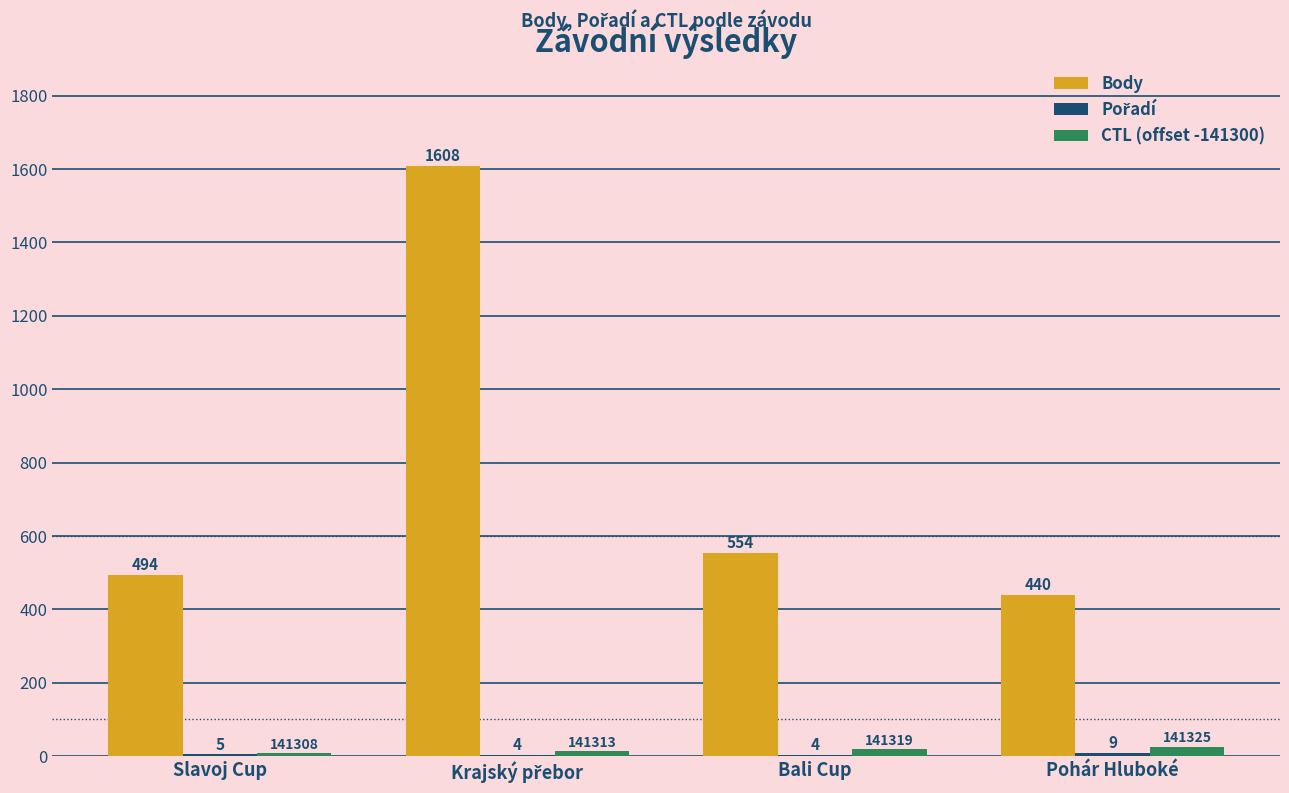

What value does the Body series have at Bali Cup, to the nearest 10?

550